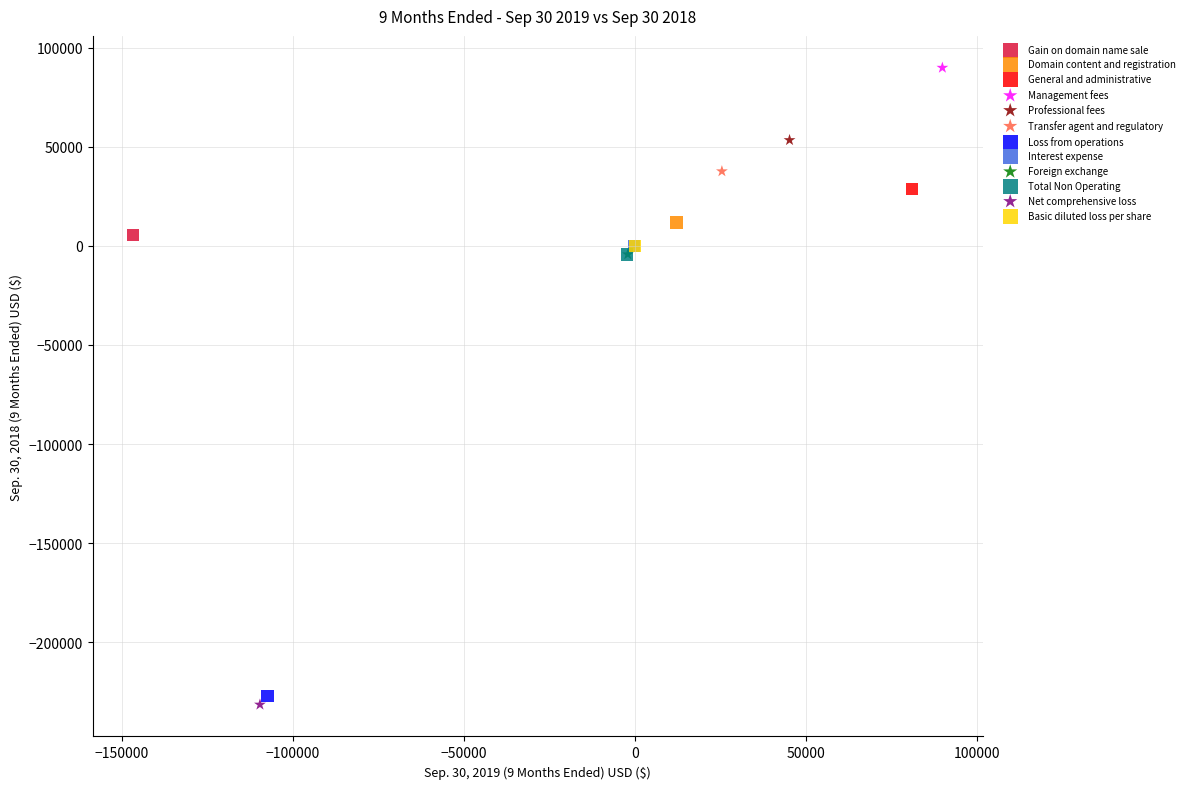

What are all the series names shown in the legend?

Gain on domain name sale, Domain content and registration, General and administrative, Management fees, Professional fees, Transfer agent and regulatory, Loss from operations, Interest expense, Foreign exchange, Total Non Operating, Net comprehensive loss, Basic diluted loss per share